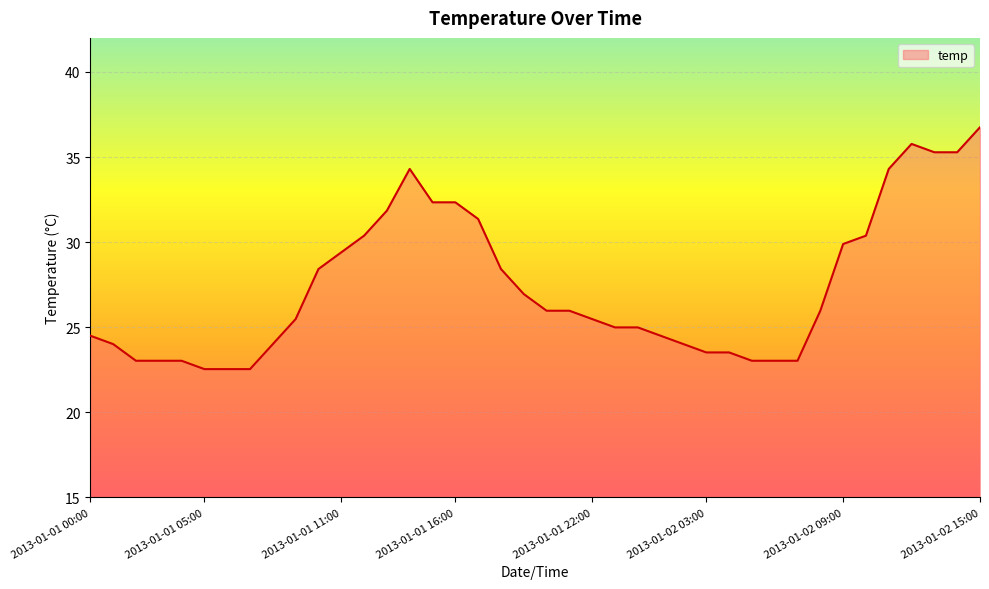

What is the greatest value displayed?

36.8